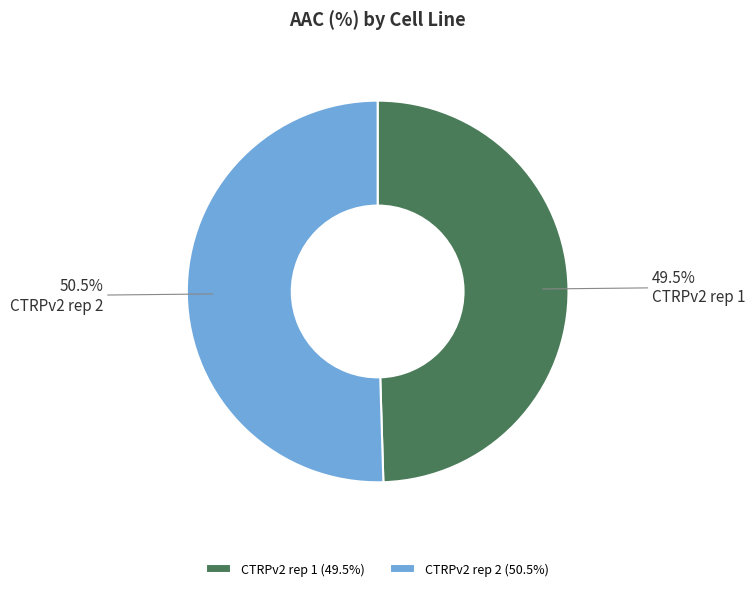

Between CTRPv2 rep 1 and CTRPv2 rep 2, which is larger?

CTRPv2 rep 2